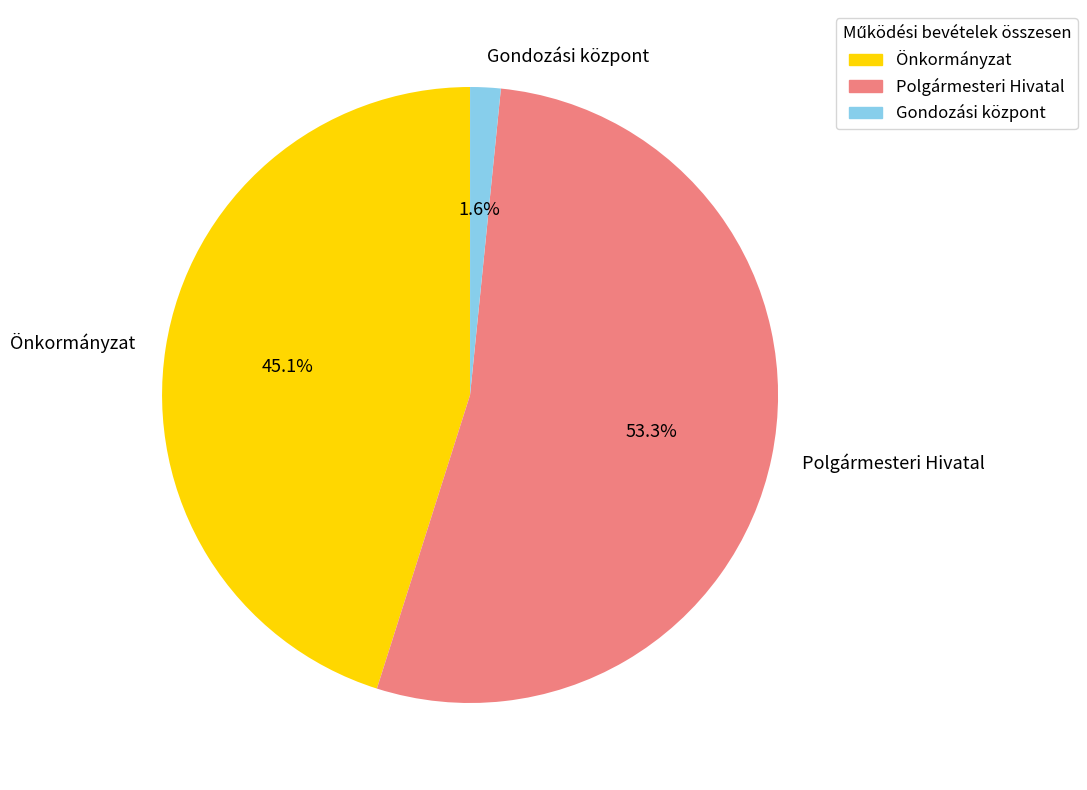

What is the smallest slice in the pie chart?

Gondozási központ